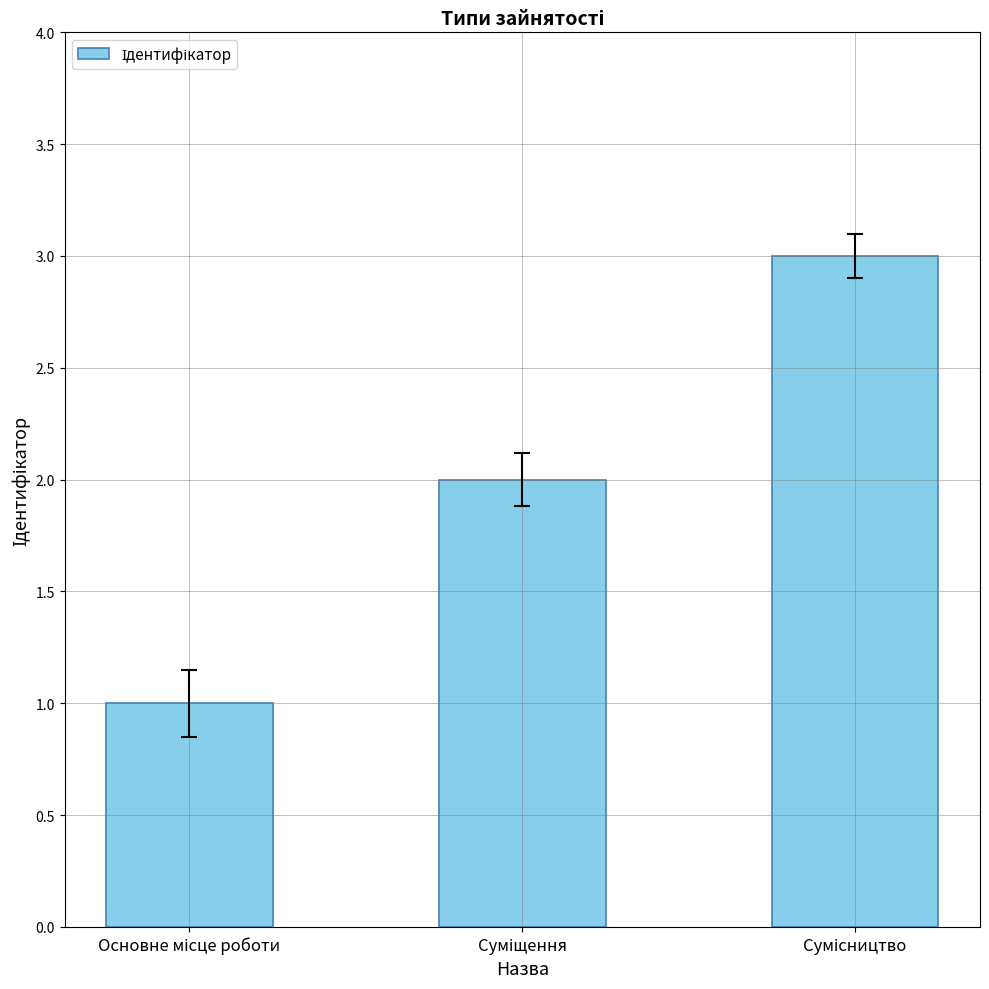

What is the greatest value displayed?

3